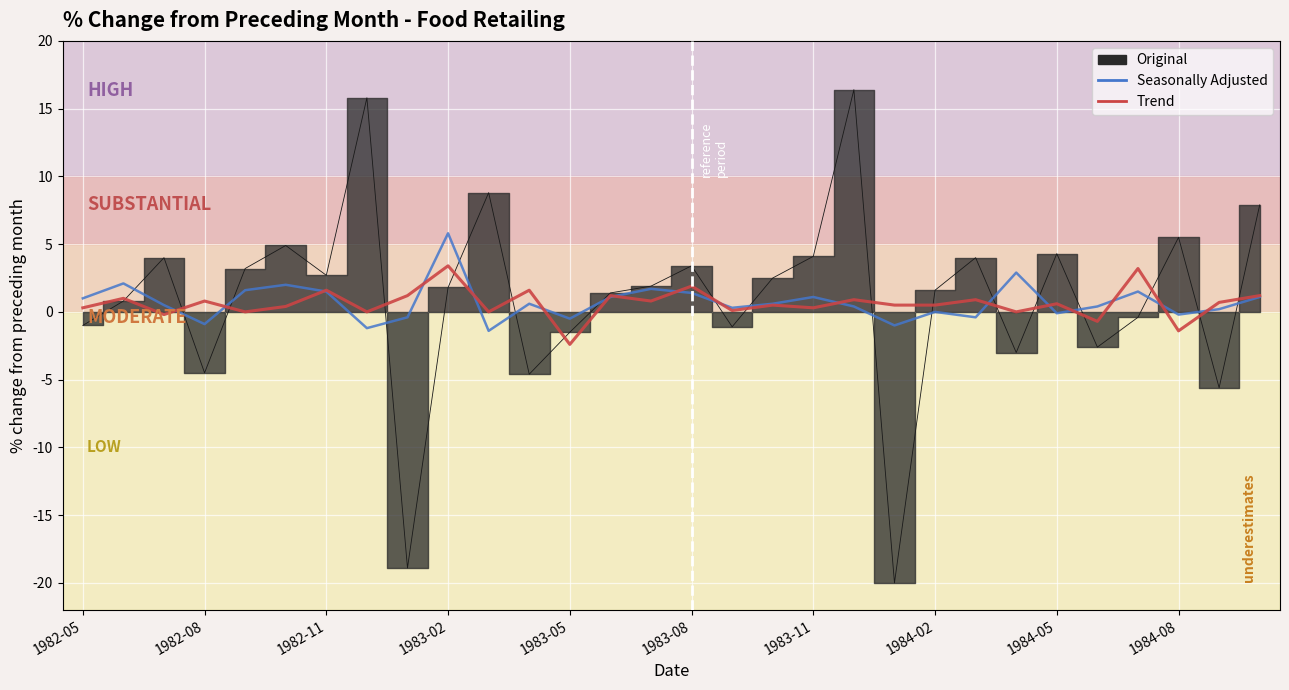

Which series ends up on top after the final intersection of Trend and Original?

Original